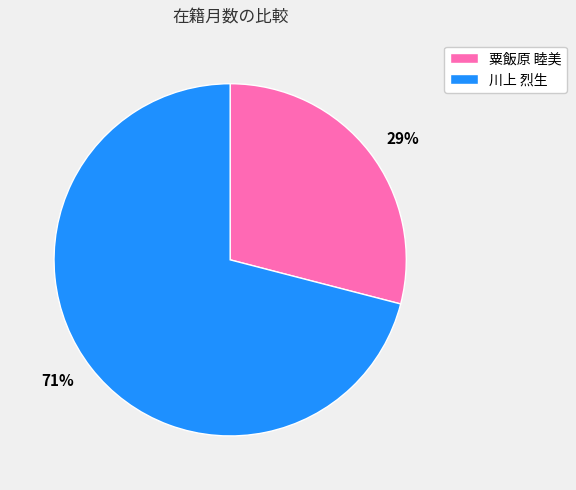

What is the majority slice?

71%